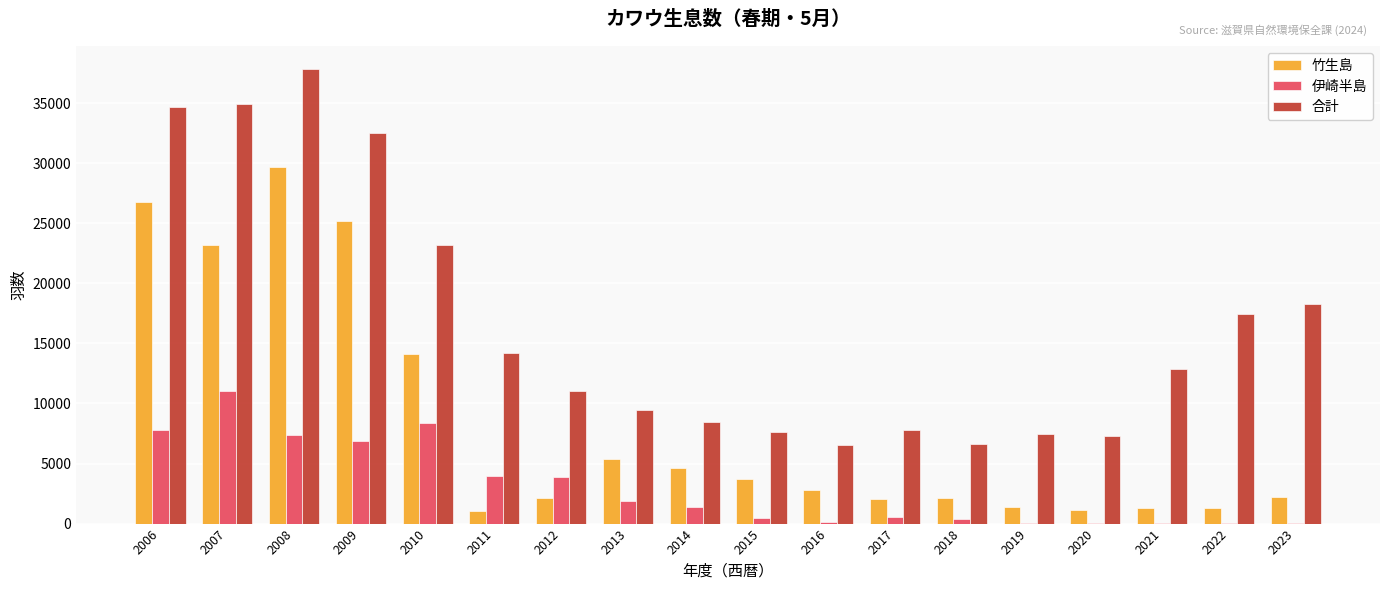

Between 2007 and 2023, which series saw the biggest shift?

竹生島